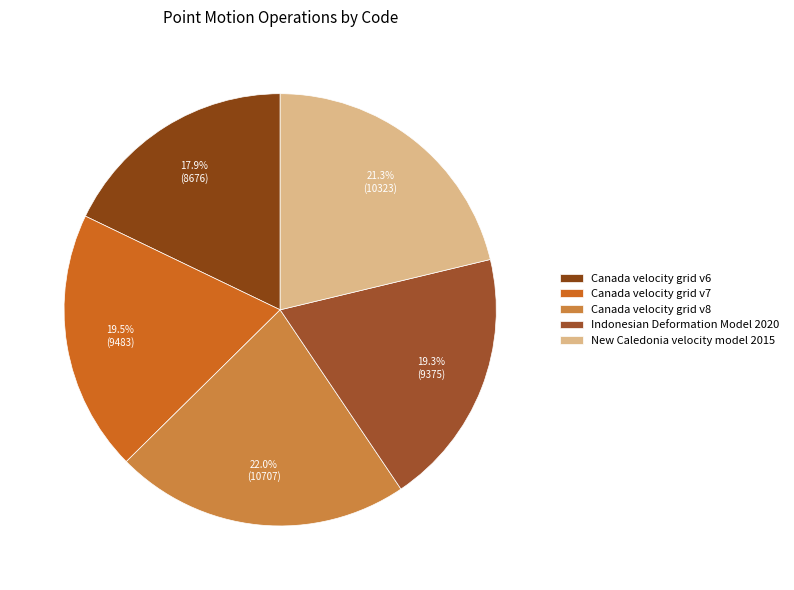

Which slice is the smallest?

Canada velocity grid v6